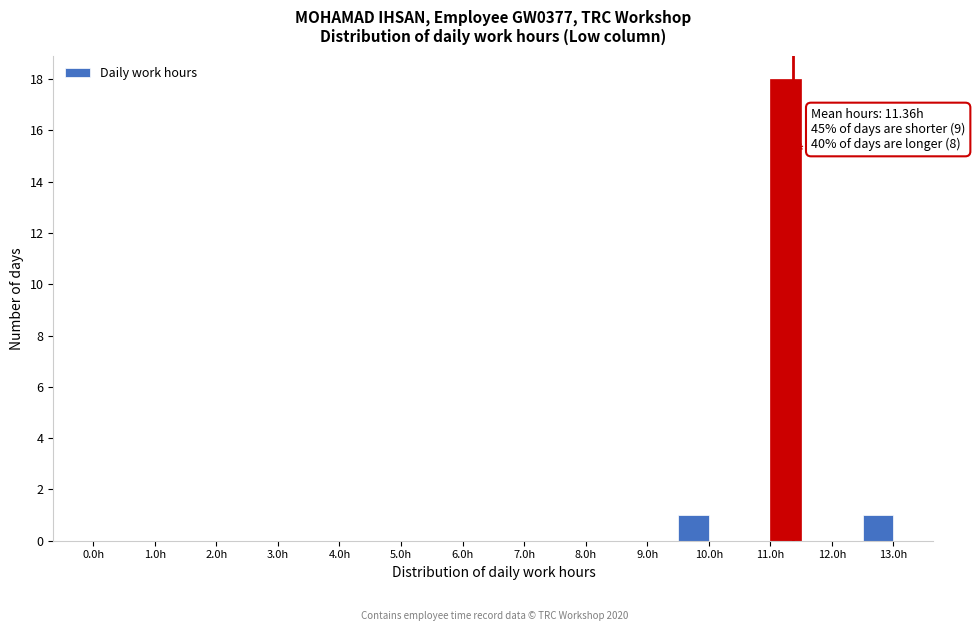

Over which range of the x-axis is the bar tallest?

11.0 to 11.5